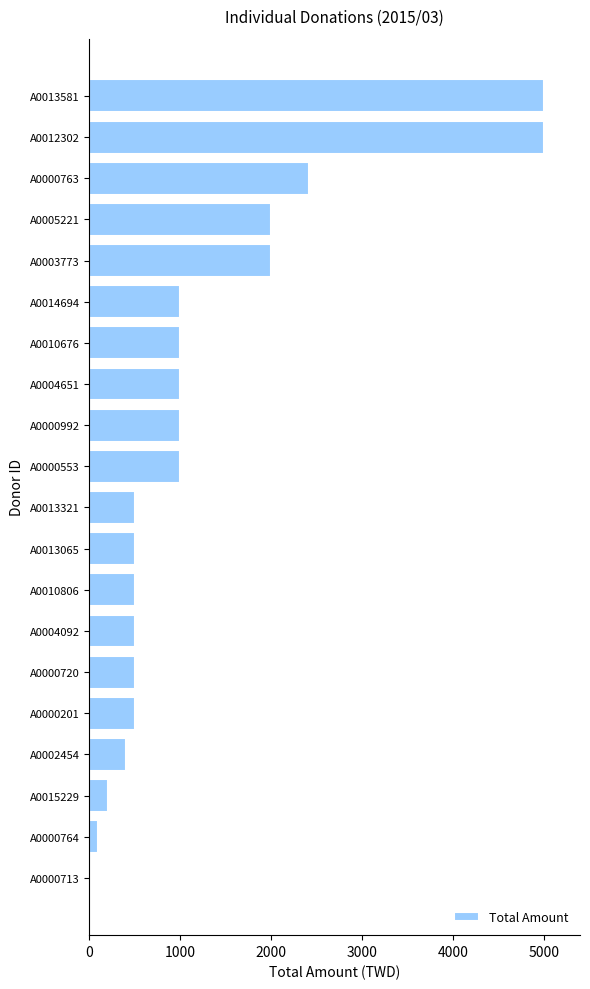

How many data points does each series have?

20